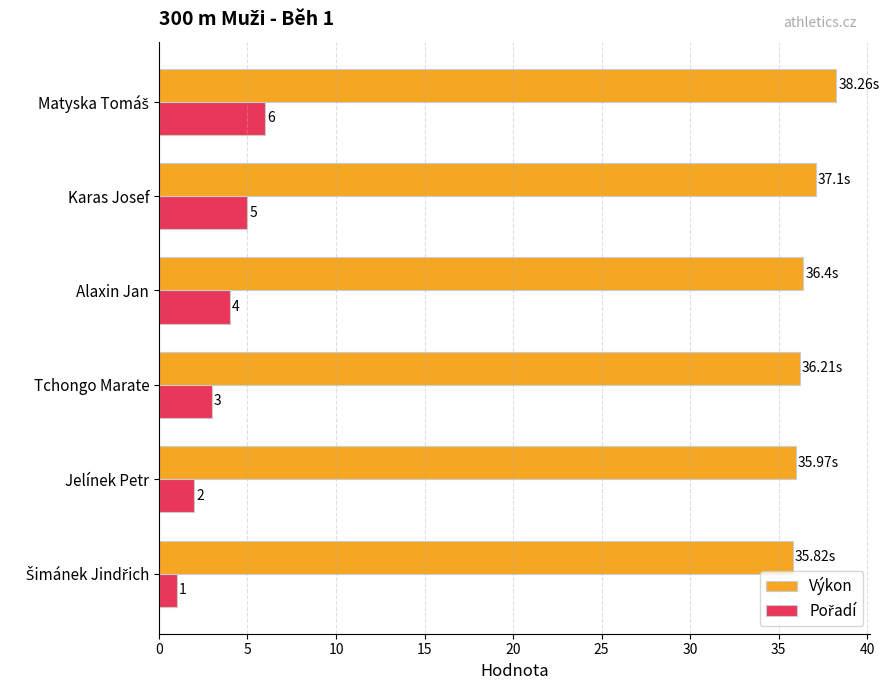

Which series has the largest total across all categories?

Výkon